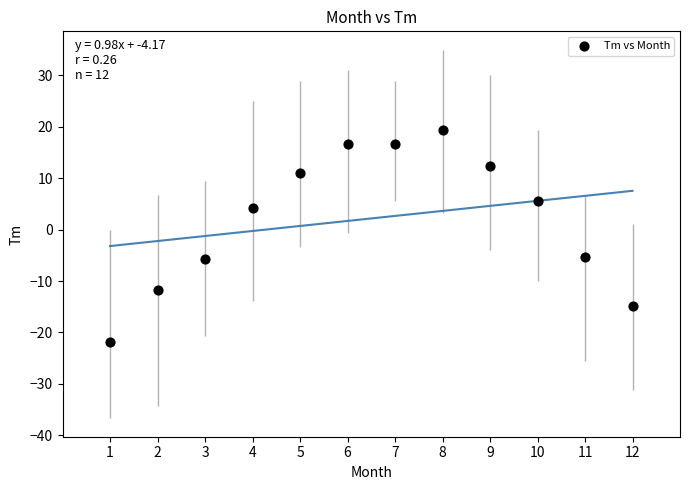

What is the range of X values (max minus min)?

11.0